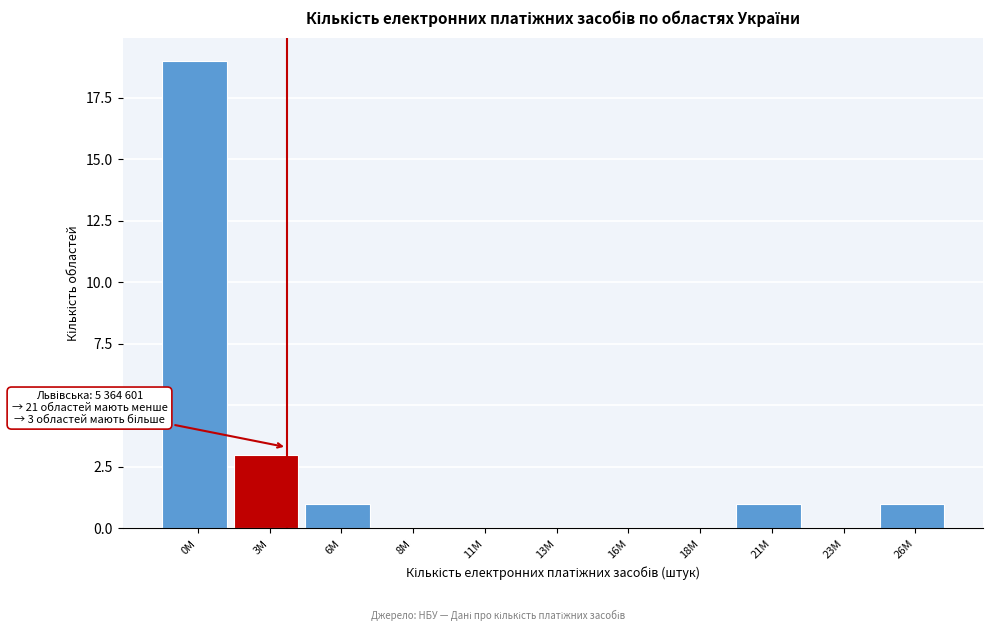

Reading left to right, what are all the values shown in this chart?

0M=19	3M=3	6M=1	8M=0	11M=0	13M=0	16M=0	18M=0	21M=1	23M=0	26M=1